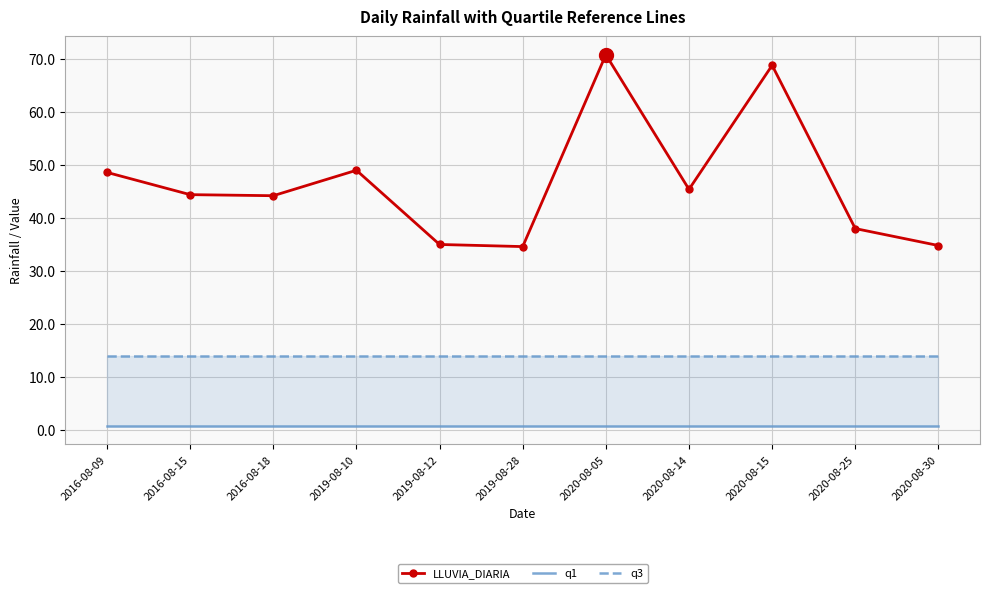

At how many categories does at least one series exceed 18?

11